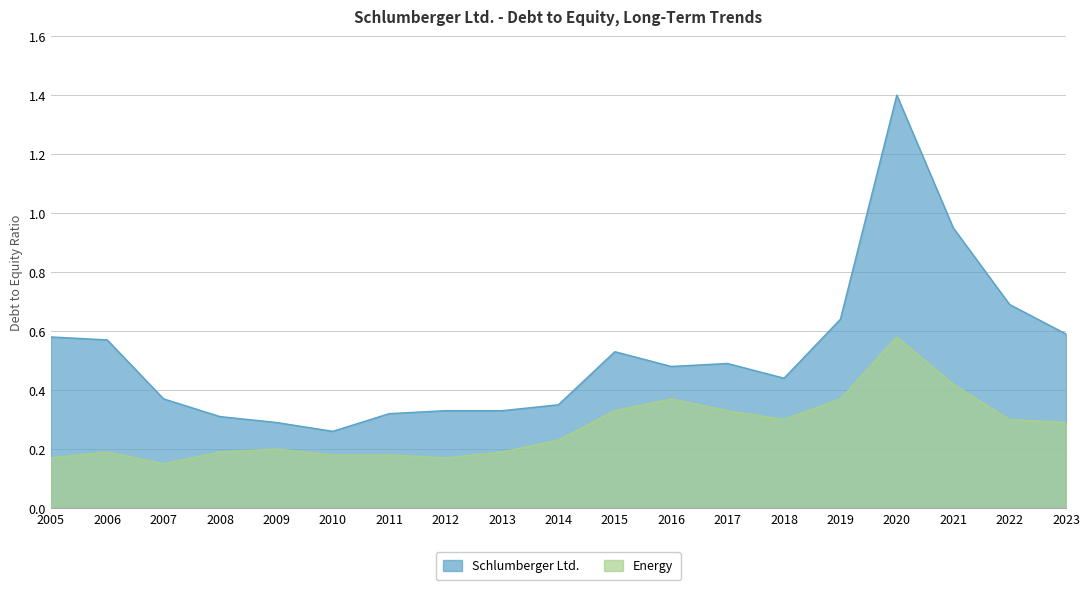

In Energy, how many points are lower than both neighbors (excluding endpoints)?

3